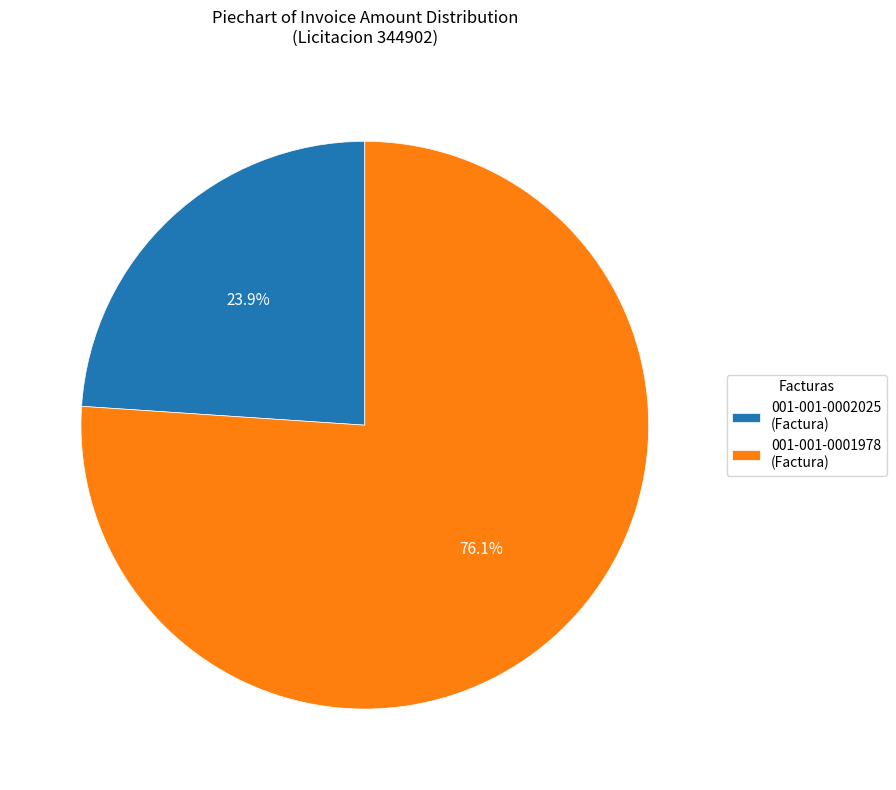

Which category has the smallest portion of the pie?

001-001-0002025